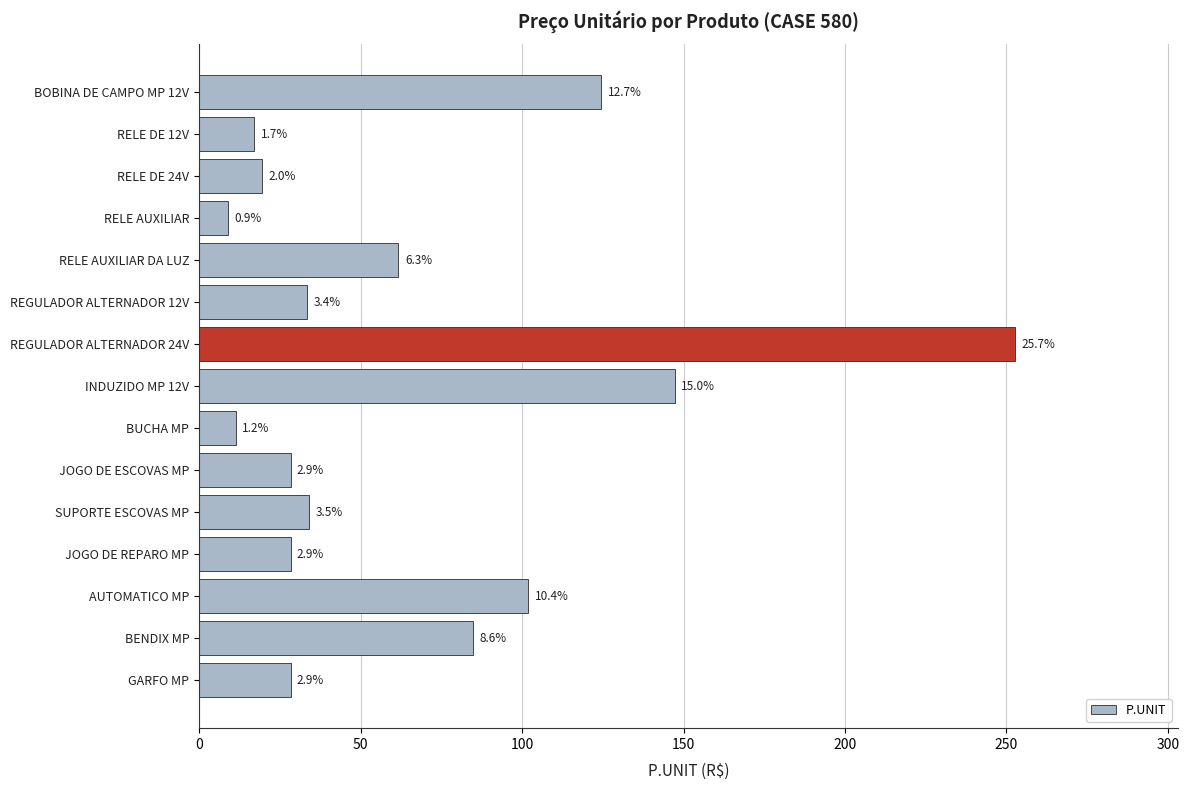

Are the bars horizontal?

Yes